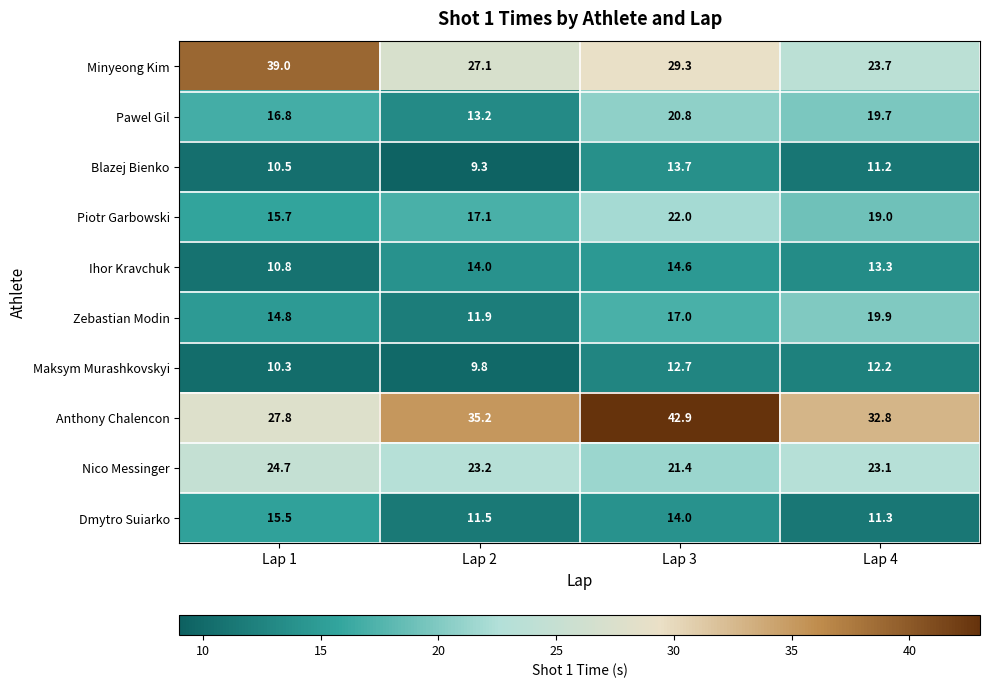

What is the difference between the second highest and minimum values in the Maksym Murashkovskyi series?

2.4